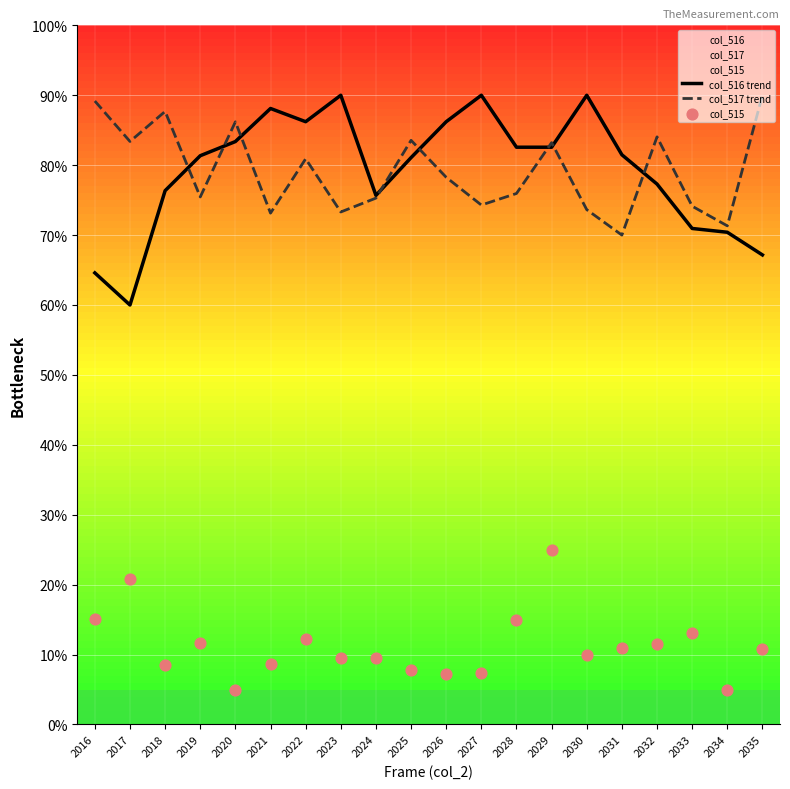

Which series reaches the minimum Y coordinate?

col_515